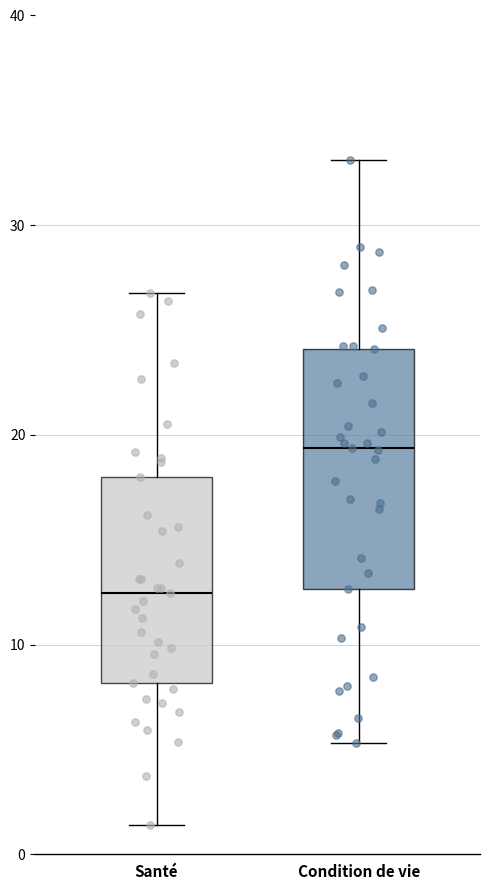

Where does the upper whisker of the box for Condition de vie end on the y-axis? The values are not printed on the chart, so give them approximately, as read against the axis.

33